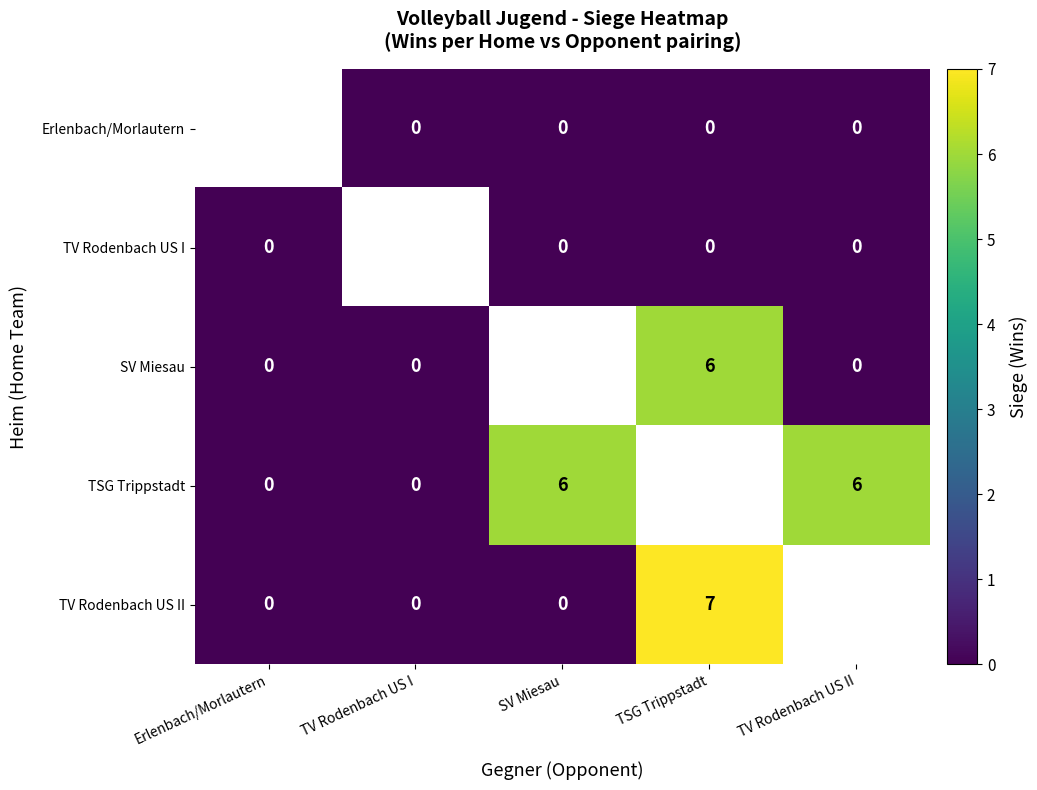

Between TSG Trippstadt and TV Rodenbach US I, which is larger?

TSG Trippstadt